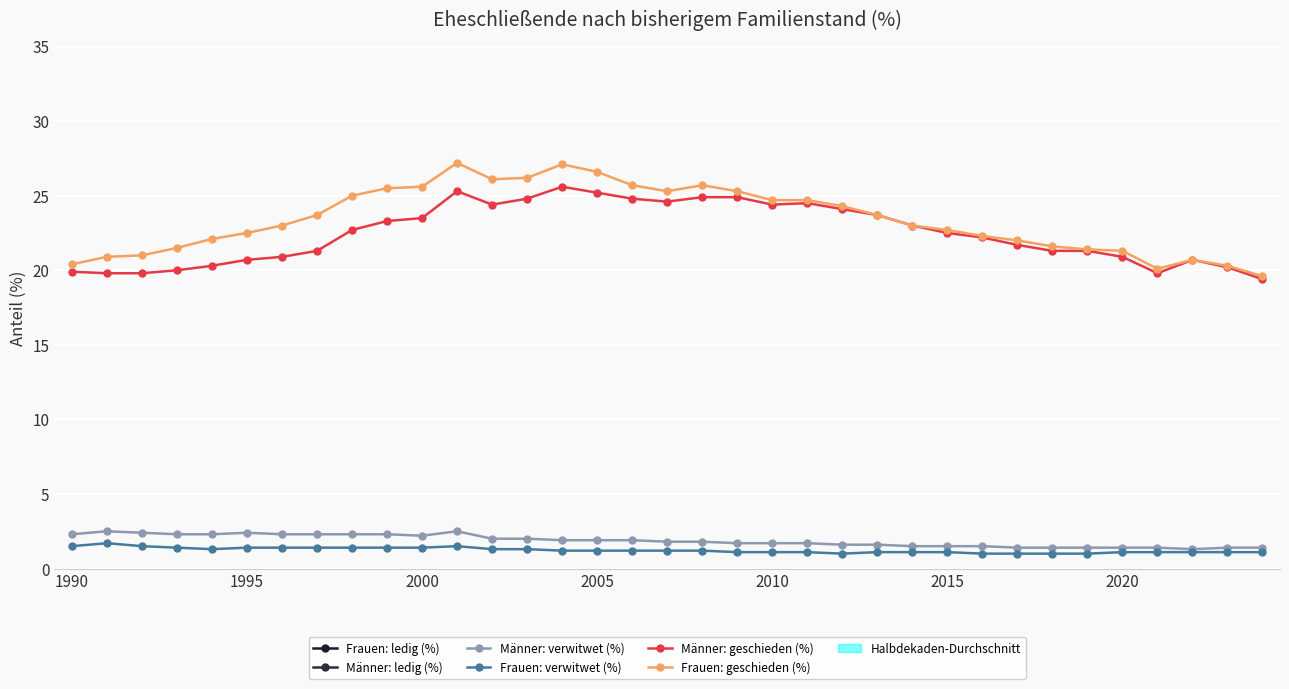

What position from the right is 1990?

35